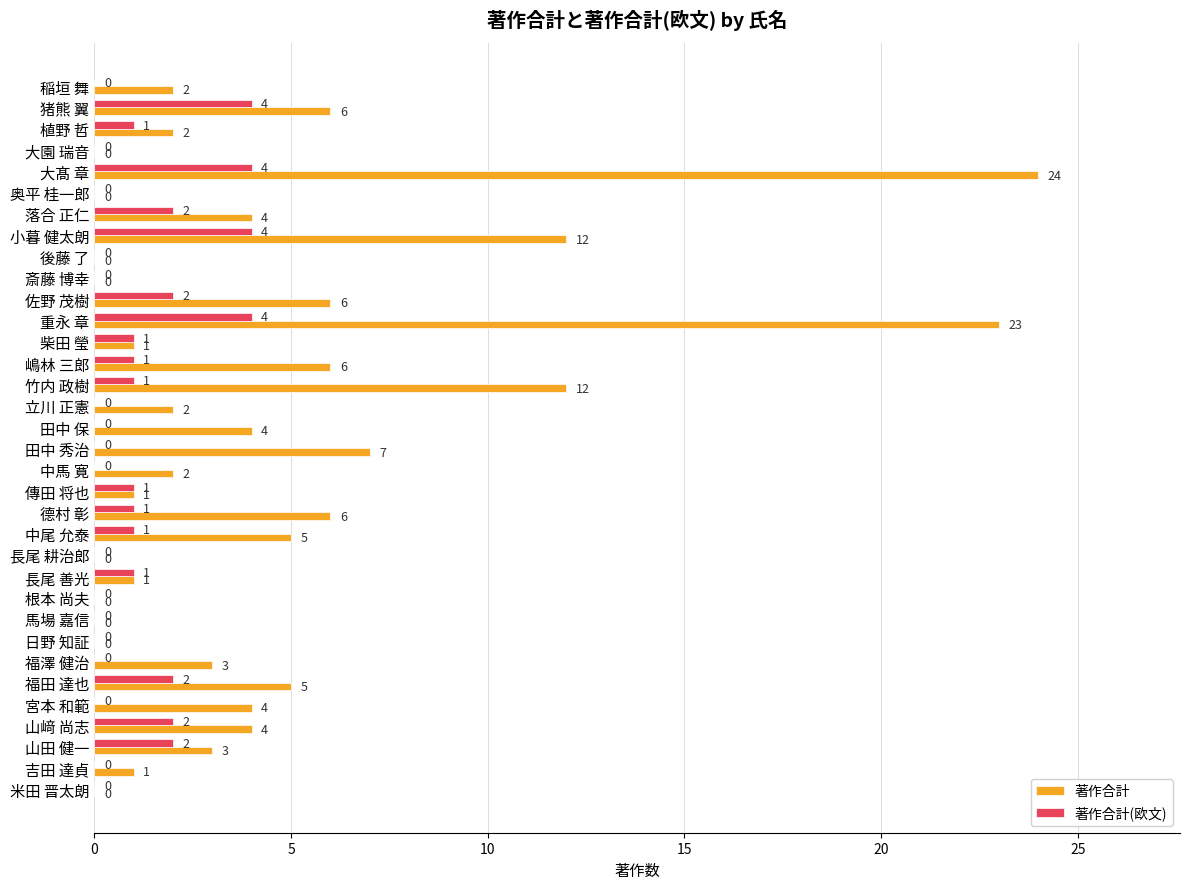

What is the sum of all 著作合計(欧文) values?

34